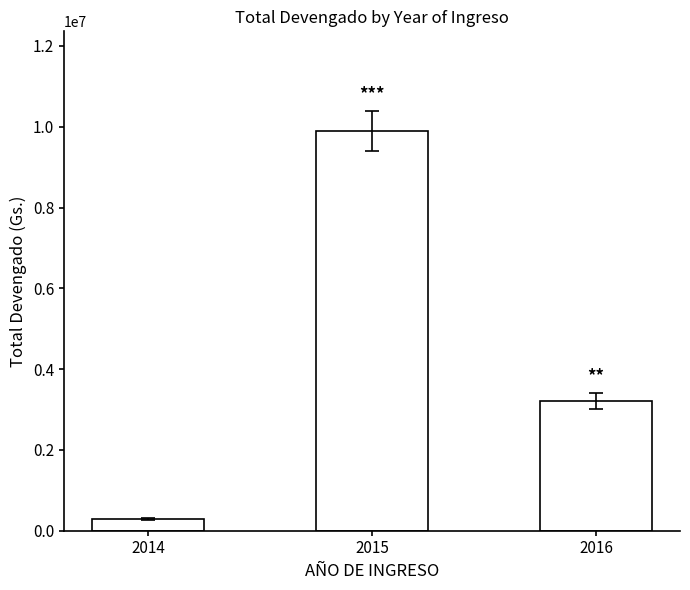

Which label corresponds to the smallest value in the chart?

2014